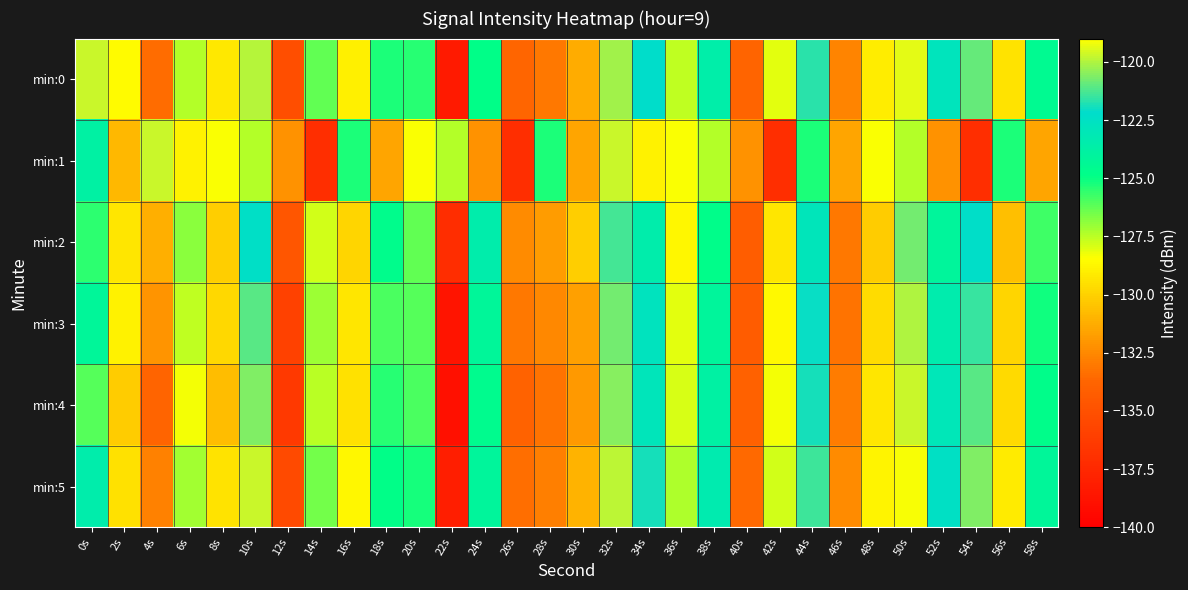

Which has a higher value, 50s or 6s?

50s